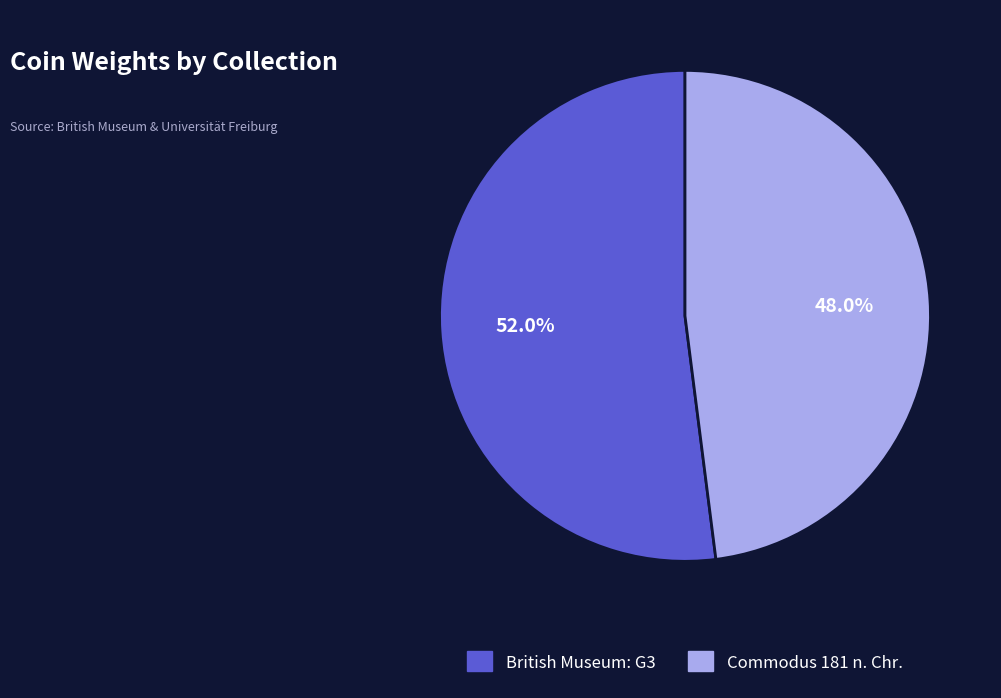

What is the majority slice?

British Museum: G3